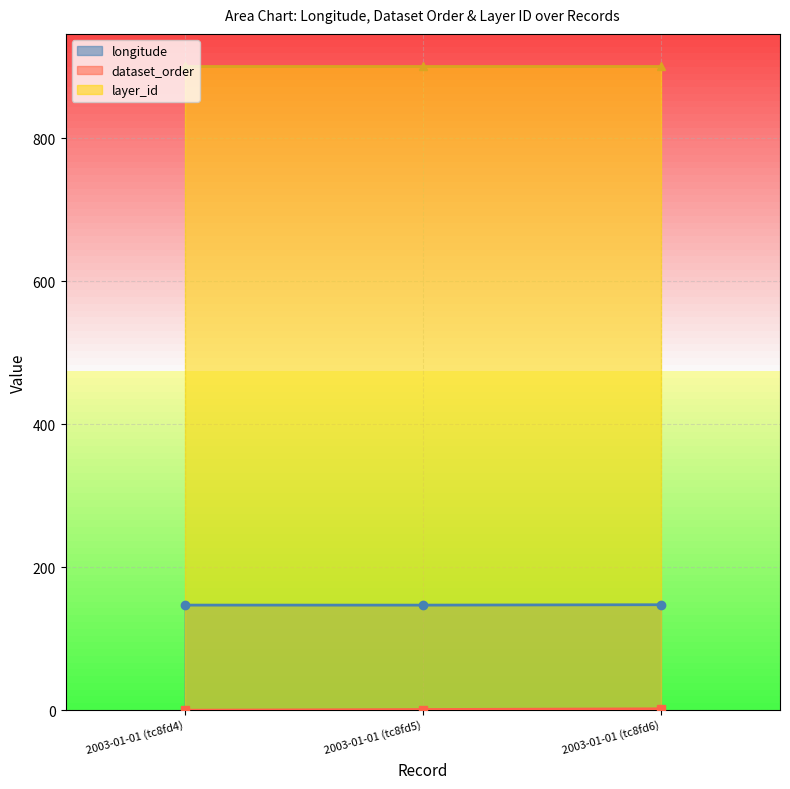

What is the maximum value for longitude?

147.6